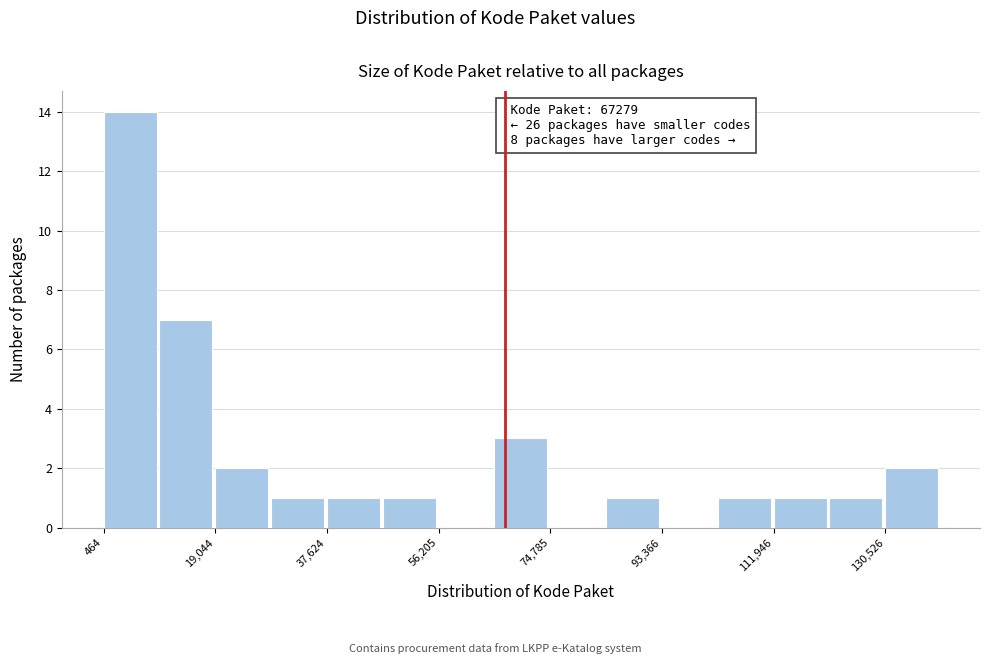

Which range on the x-axis has the tallest bar?

0 to 10000